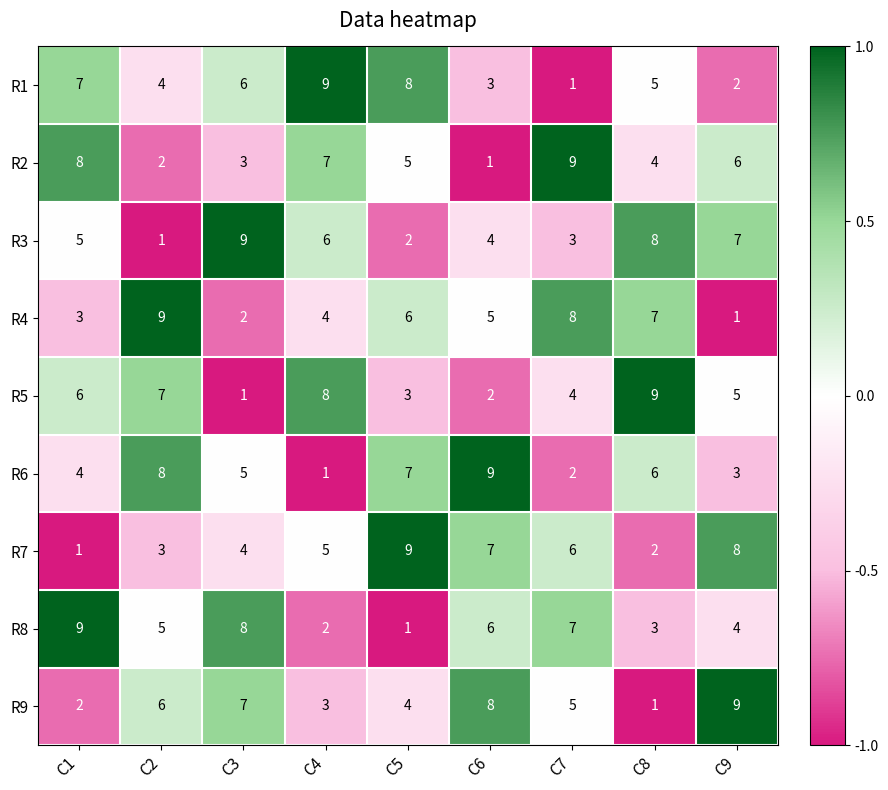

Which category has the highest value in the R5 series?

C8